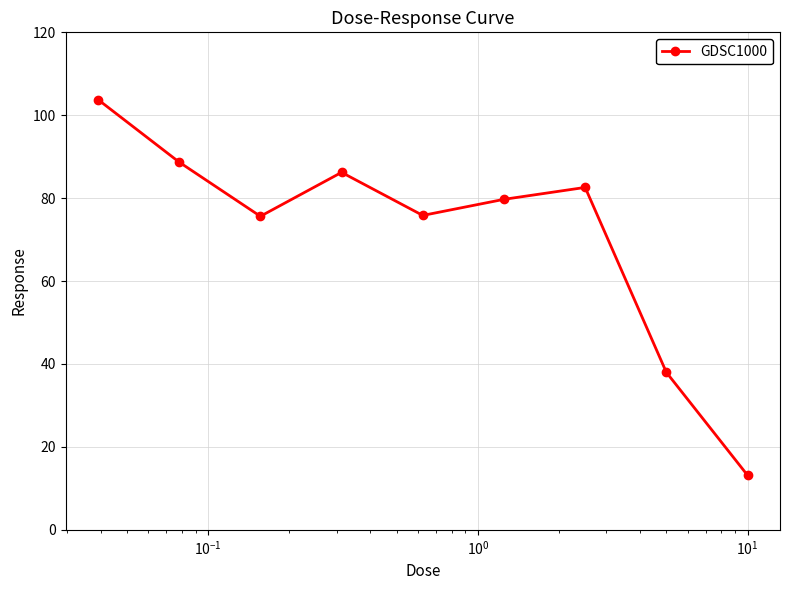

True or false: the data has more than 1 interior local peaks.

True